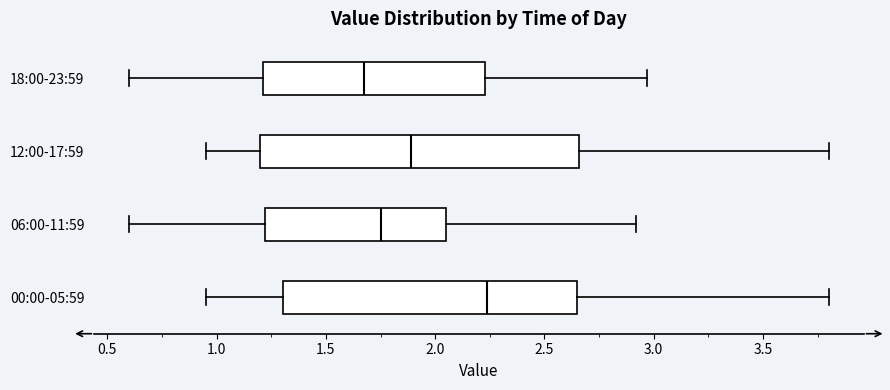

Comparing the boxes themselves (not the whiskers), which one is the widest?

12:00-17:59